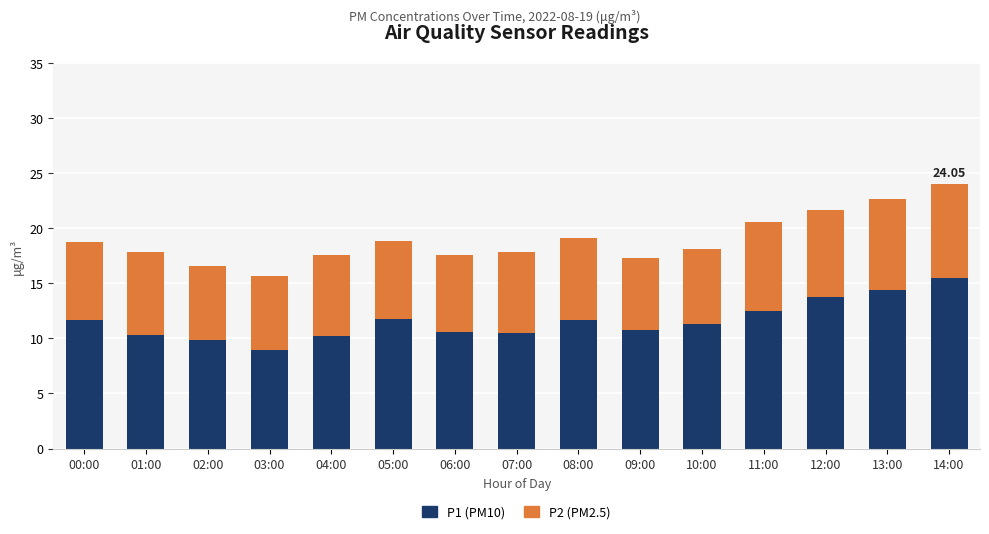

How many bars are there in total?

15